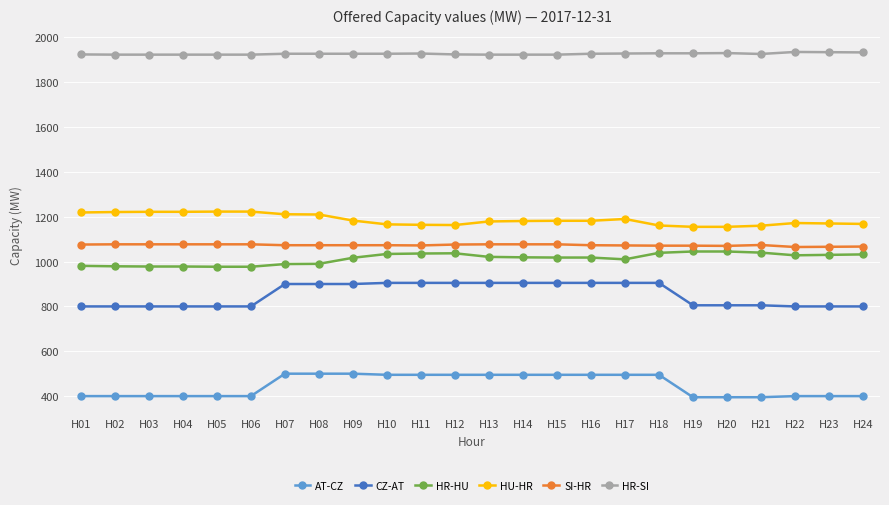

What is the difference between the highest and lowest values at H18?

1434